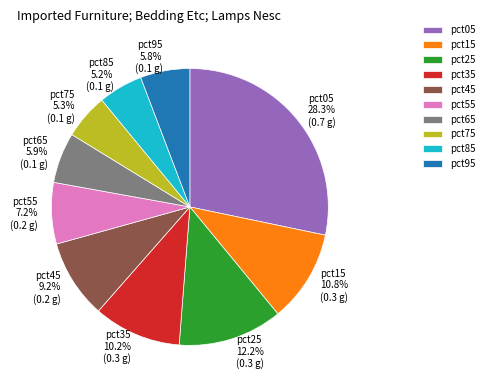

To the nearest percent, what portion does pct65 represent?

6%